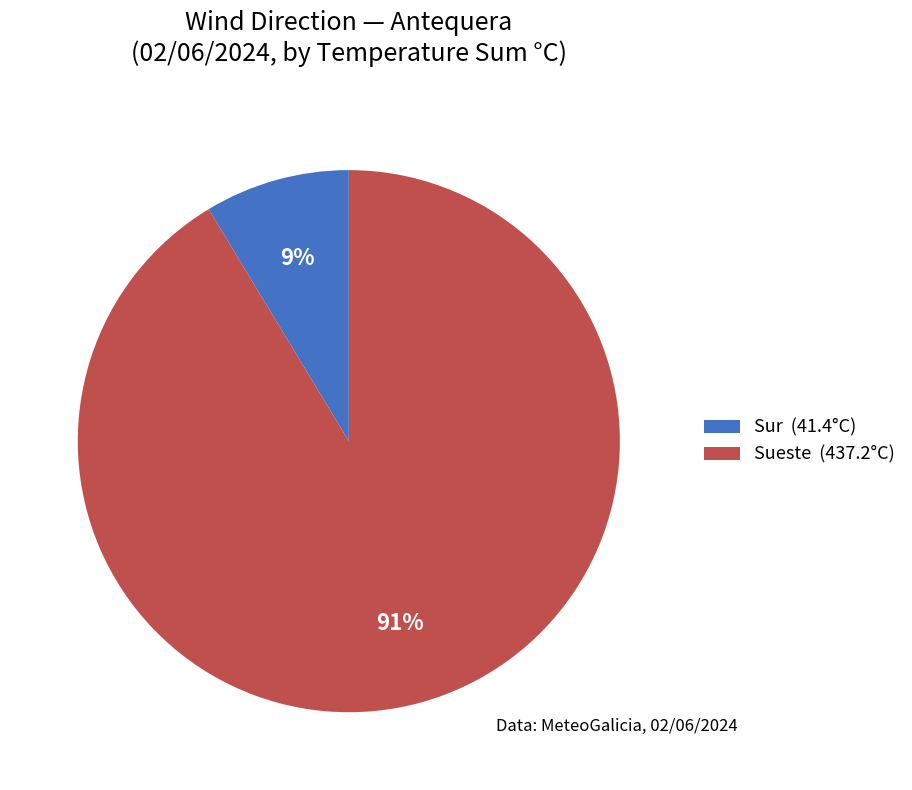

Rank the categories by value from lowest to highest.

Sur (41.4°C), Sueste (437.2°C)